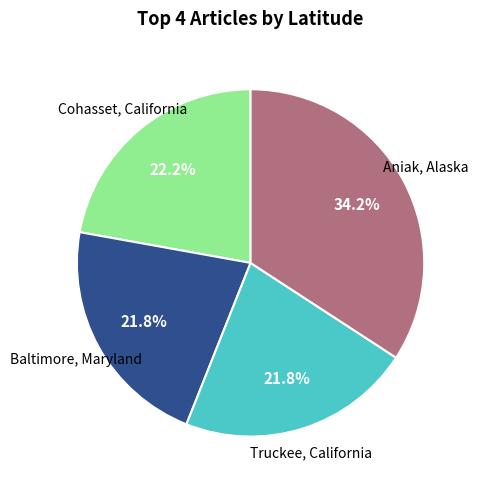

Is there any slice that represents more than half of the pie?

No